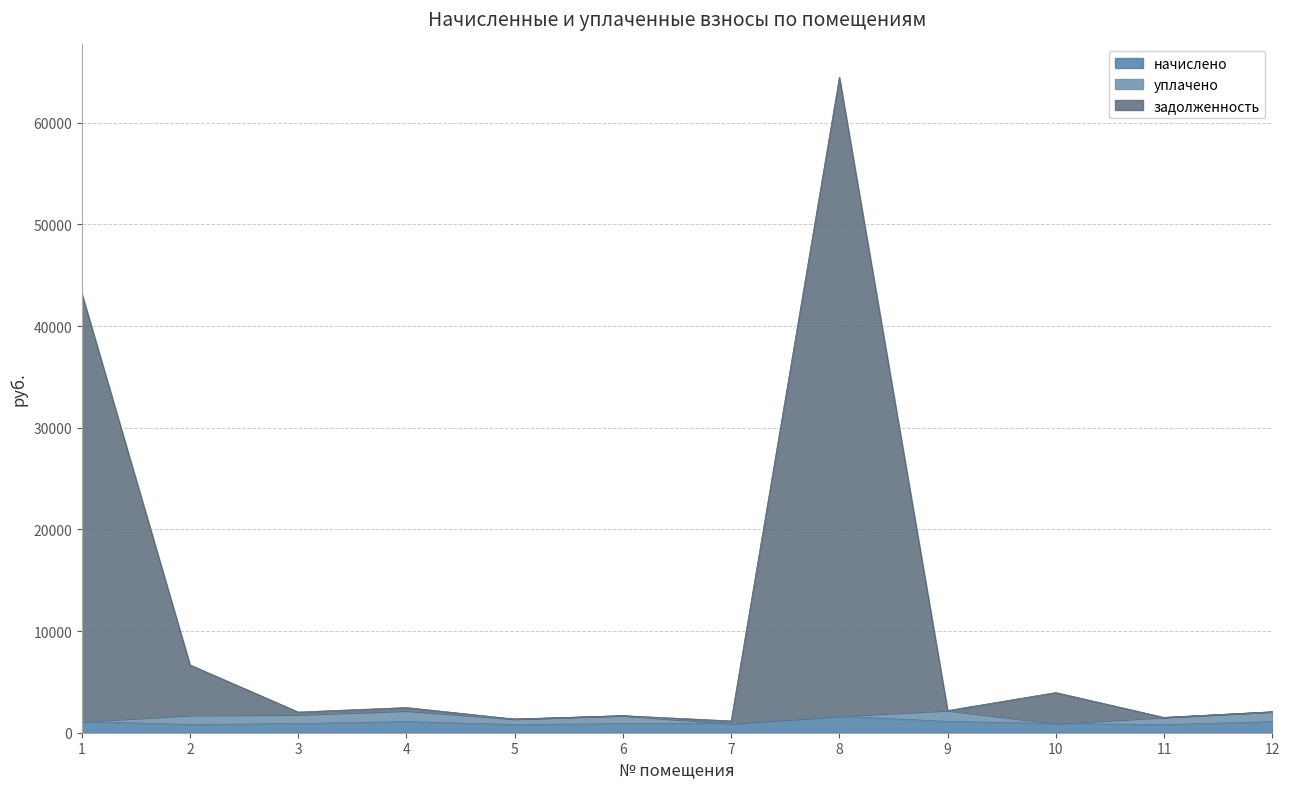

What is the highest value of the задолженность series?

64481.2